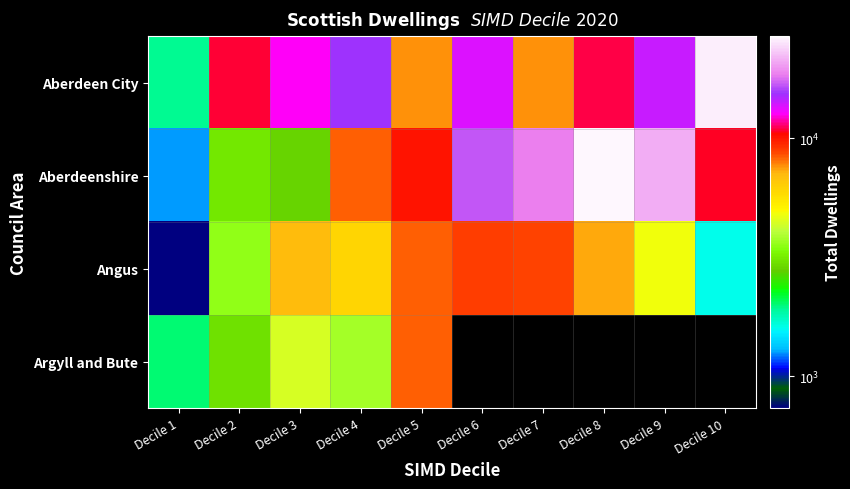

At which label is Angus closest to 4793?

Decile 9